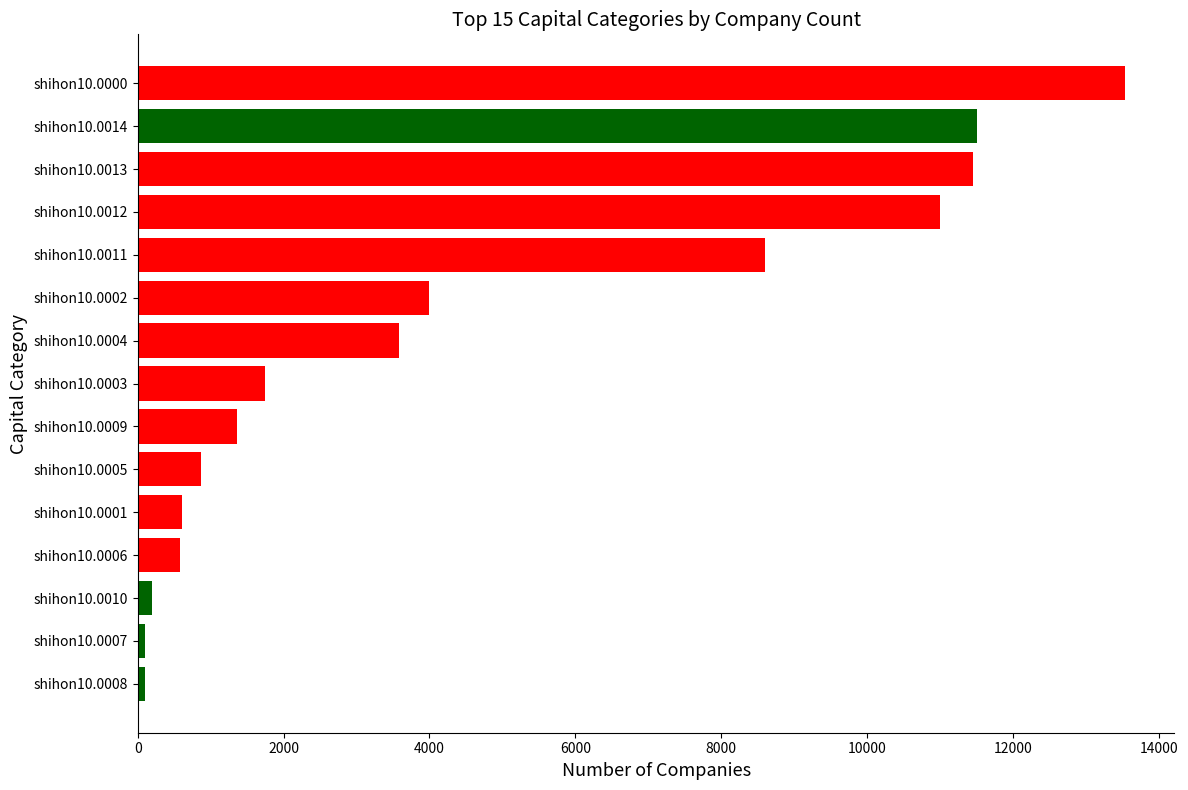

How many values are below 1746?

7